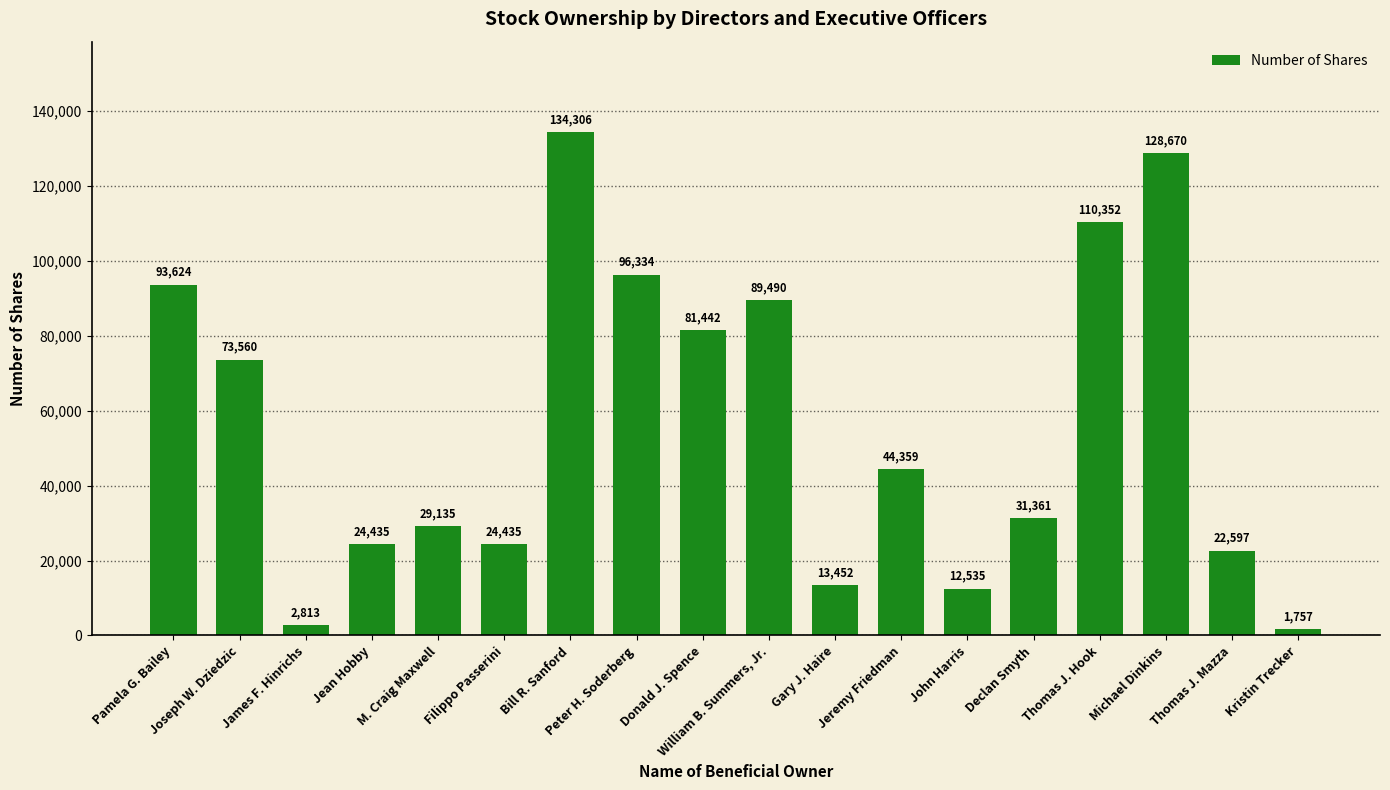

The chart shows a value of 7553 at Declan Smyth. True or false?

False